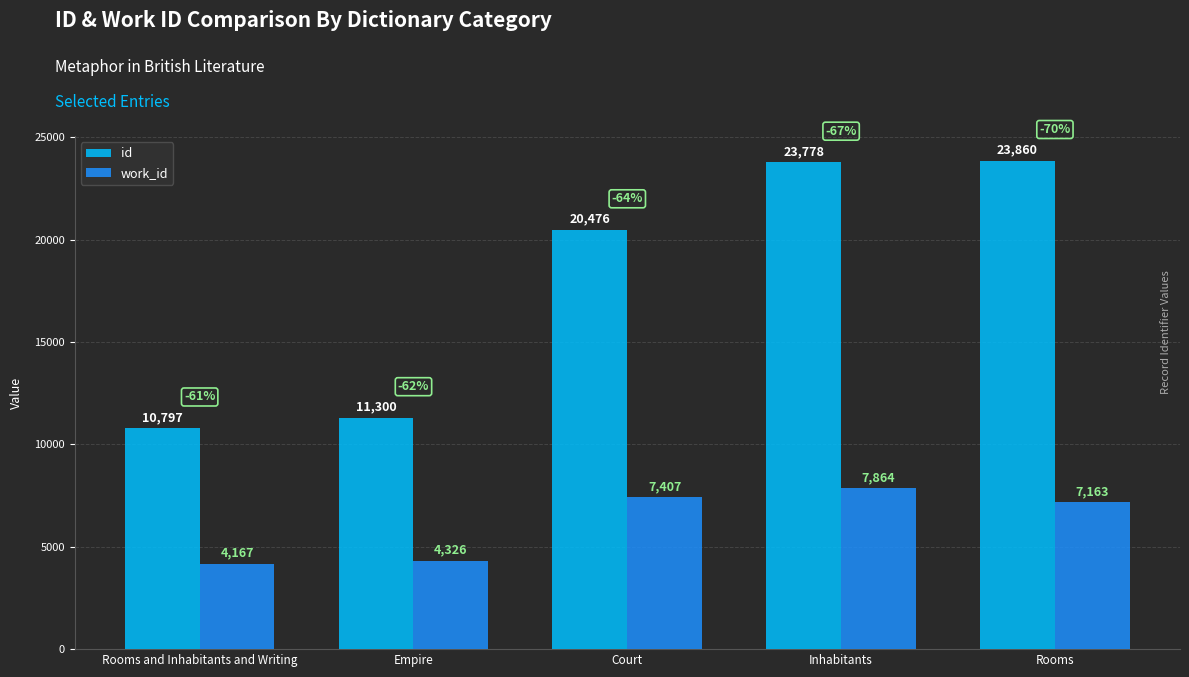

What is the label of the 4th bar from the right?

Empire